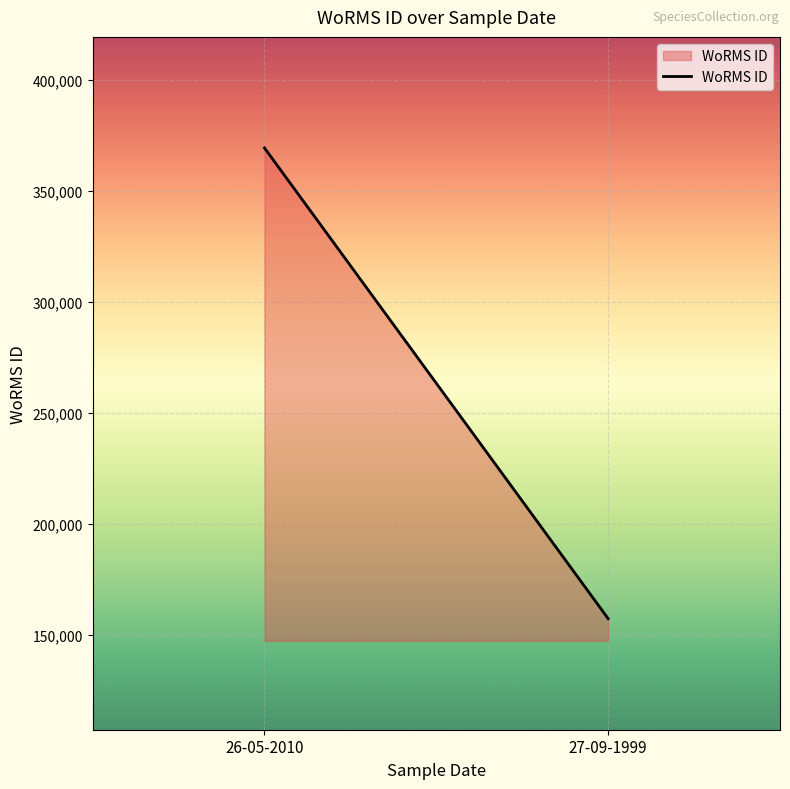

How many values are between 157466 and 369378?

2